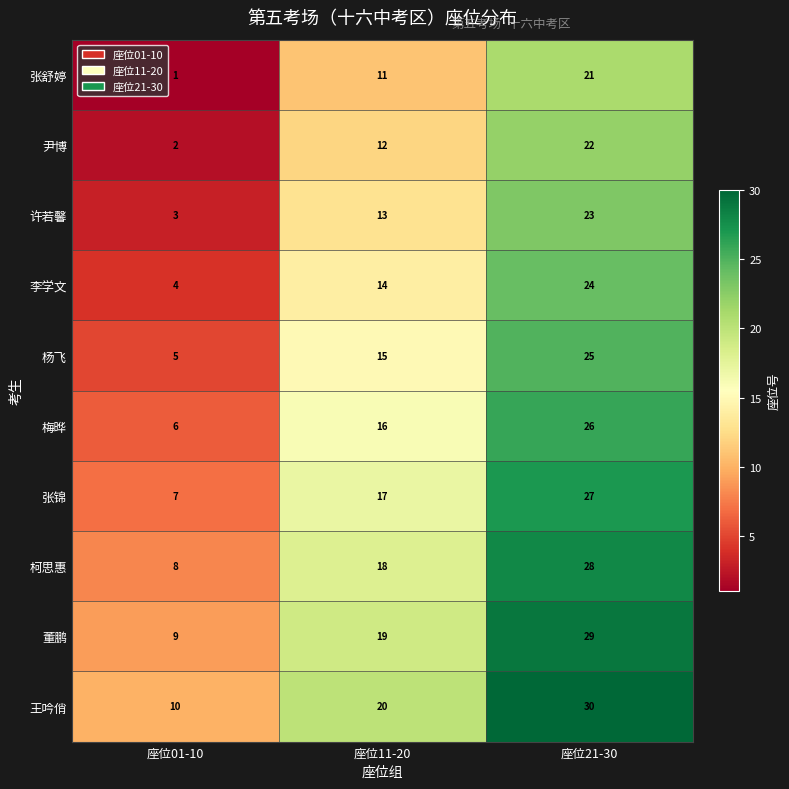

What is the total value across all series at 座位21-30?

255